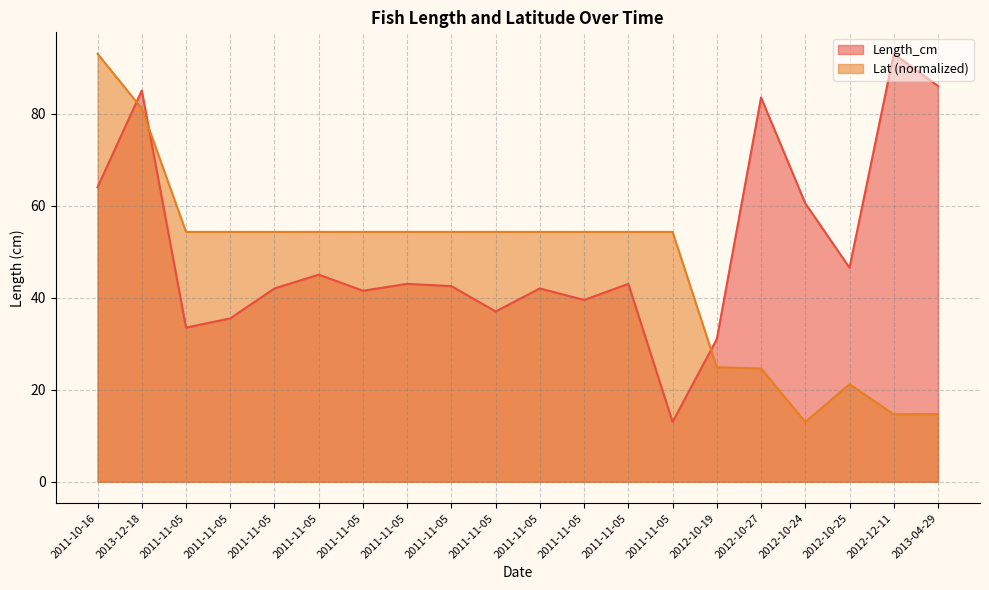

At which label does Lat first exceed 54?

2011-10-16